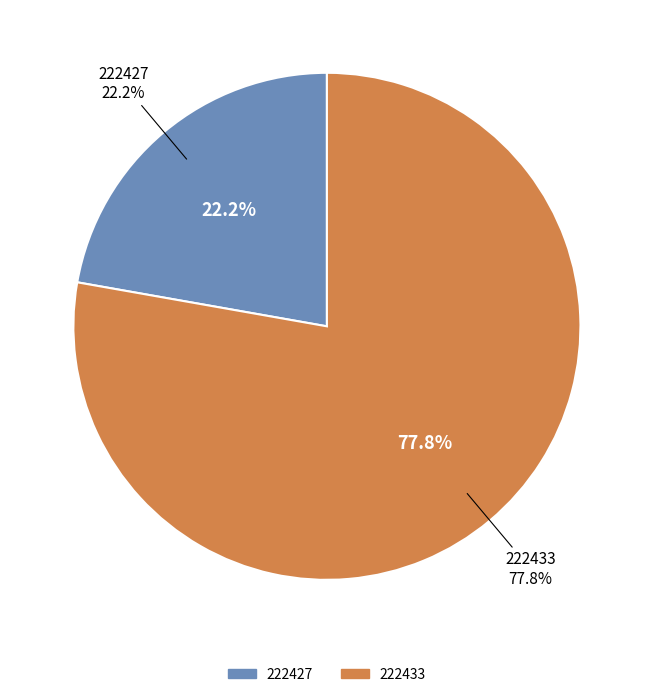

Rank the categories by value from lowest to highest.

222427, 222433